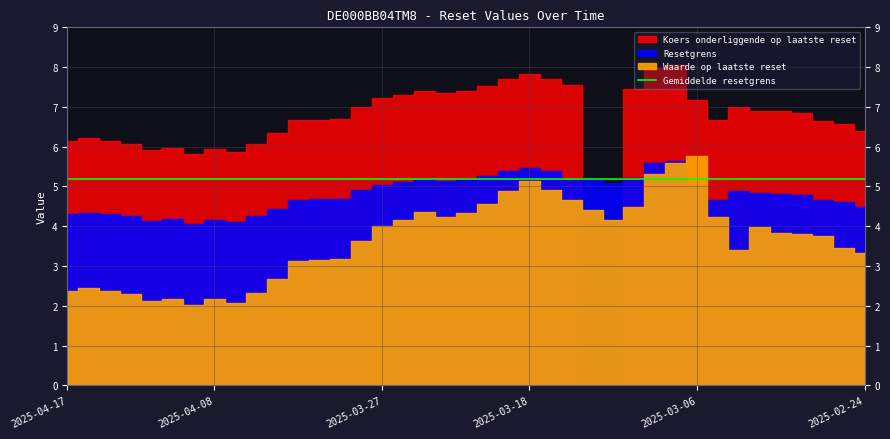

Reading left to right, list all the values displayed in this chart.

Koers onderliggende op laatste reset: 6.1	6.2	6.1	6.1	5.9	6.0	5.8	5.9	5.9	6.1	6.4	6.7	6.7	6.7	7.0	7.2	7.3	7.4	7.3	7.4	7.5	7.7	7.8	7.7	7.6	0.0	0.0	7.4	8.0	8.1	7.2	6.7	7.0	6.9	6.9	6.9	6.7	6.6	6.4
Resetgrens: 4.3	4.3	4.3	4.2	4.1	4.2	4.1	4.2	4.1	4.3	4.4	4.7	4.7	4.7	4.9	5.0	5.1	5.2	5.1	5.2	5.3	5.4	5.5	5.4	5.2	5.2	5.1	5.2	5.6	5.6	5.0	4.7	4.9	4.8	4.8	4.8	4.7	4.6	4.5
Waarde op laatste reset: 2.4	2.4	2.4	2.3	2.1	2.2	2.0	2.2	2.1	2.3	2.7	3.1	3.1	3.2	3.6	4.0	4.2	4.3	4.2	4.3	4.6	4.9	5.1	4.9	4.7	4.4	4.2	4.5	5.3	5.6	5.8	4.2	3.4	4.0	3.8	3.8	3.8	3.5	3.3